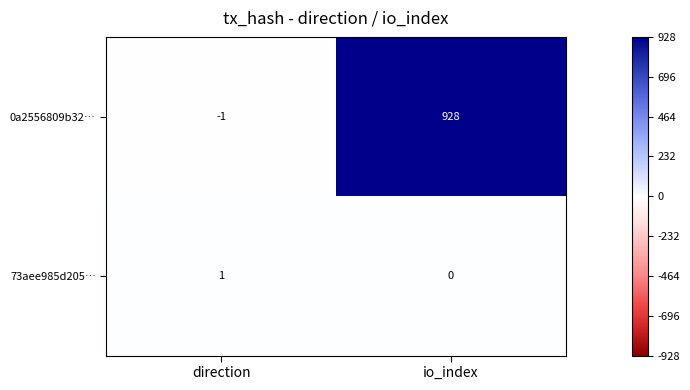

At which category is the sum across all series the highest?

io_index